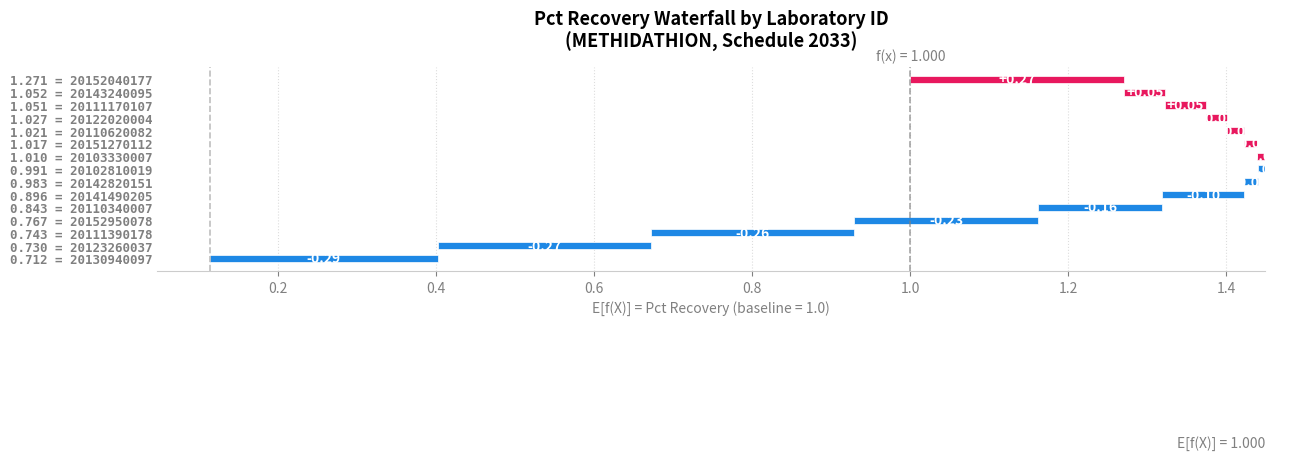

The value at 20152040177 is 2.2. True or false?

False